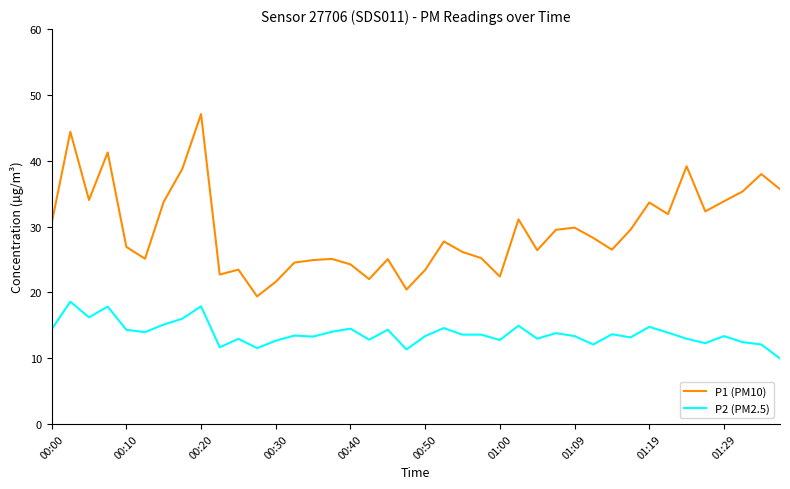

True or false: P1 (PM10) and P2 (PM2.5) cross at least once.

False